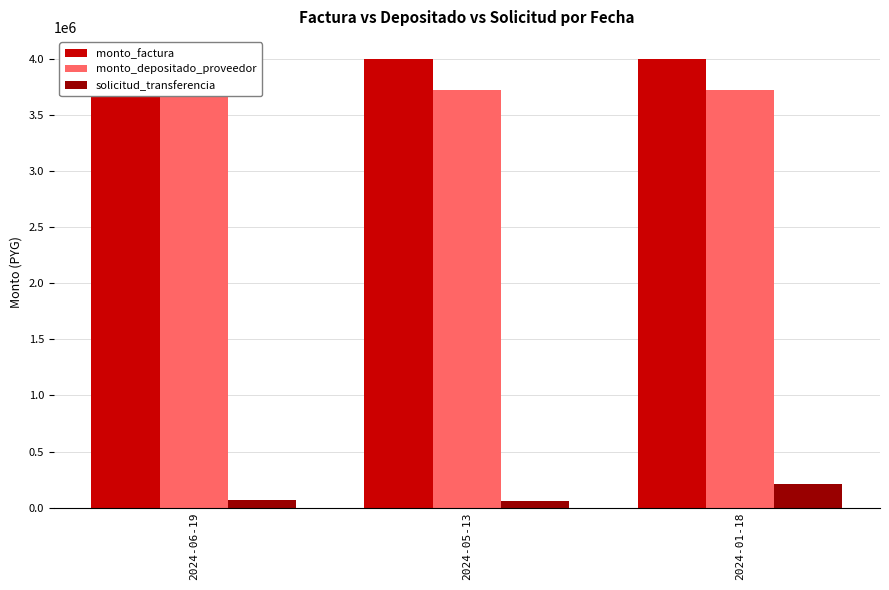

List the series in order of their peak value, lowest first.

solicitud_transferencia, monto_depositado_proveedor, monto_factura